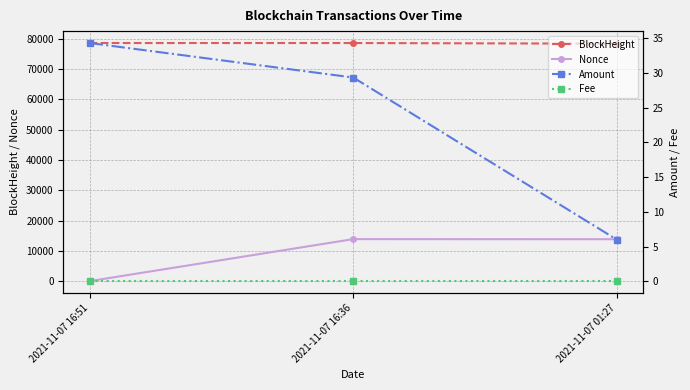

What is the total value across all series at 2021-11-07 16:36?

92441.4